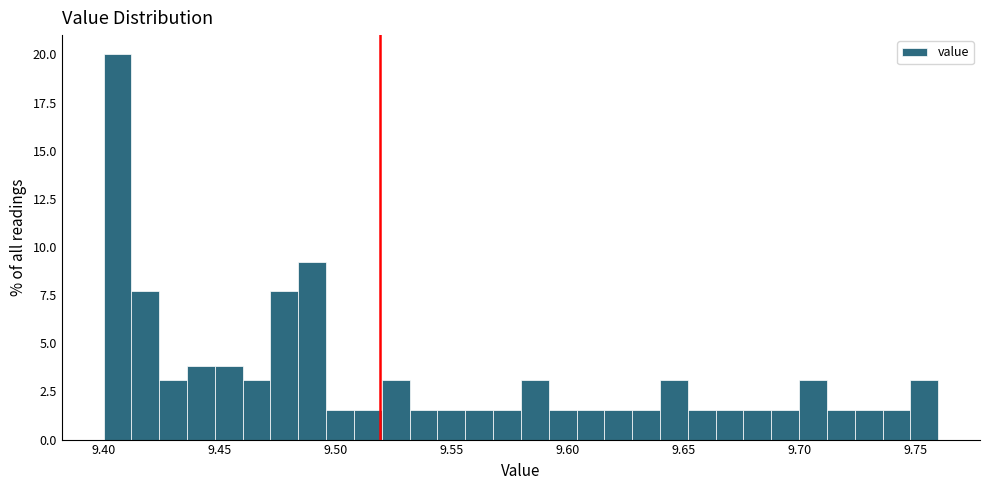

Read against the x-axis, roughly where is the centre of the tallest bar?

9.405